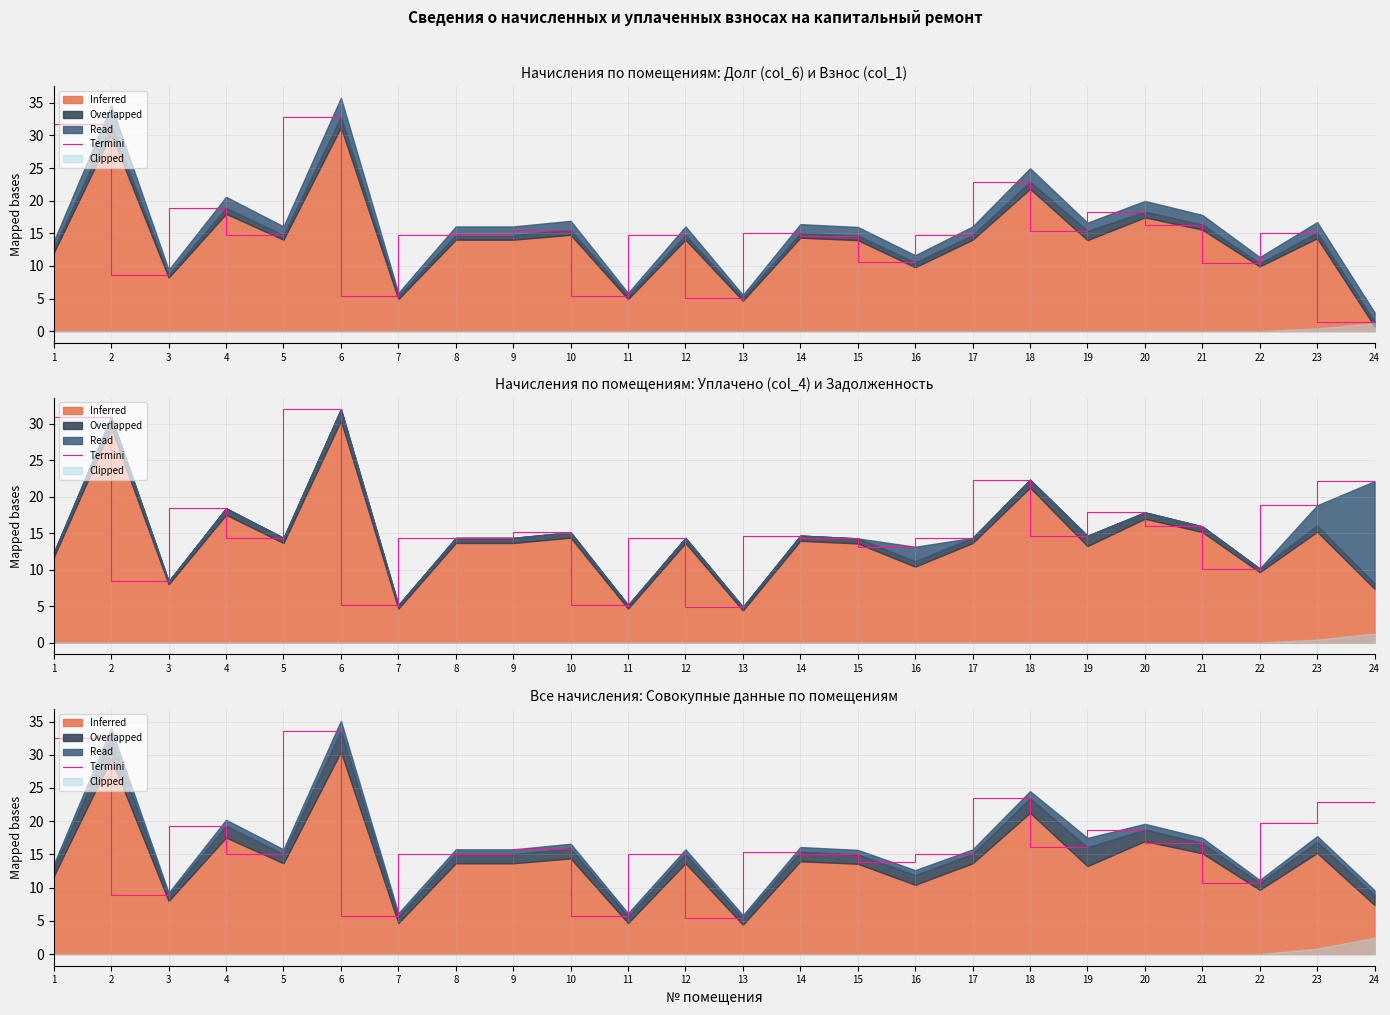

Which has a higher value, 11 or 7?

11